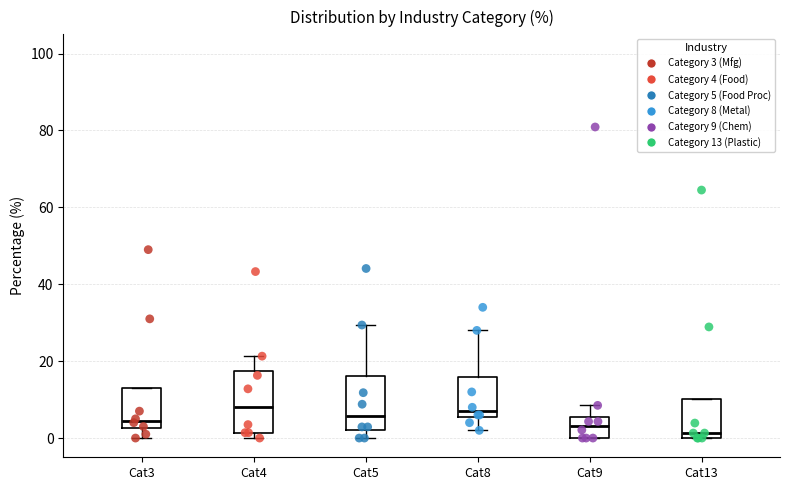

Reading left to right, read every box against the y-axis: the position of its median line, the range the box covers, and the ends of its whiskers. The values are not printed on the chart, so give them approximately, as read against the axis.

Cat3: median 4, box 2 to 14, whiskers 0 to 14
Cat4: median 8, box 2 to 18, whiskers 0 to 22
Cat5: median 6, box 2 to 16, whiskers 0 to 30
Cat8: median 8, box 6 to 16, whiskers 2 to 28
Cat9: median 4, box 0 to 6, whiskers 0 to 8
Cat13: median 2, box 0 to 10, whiskers 0 to 10